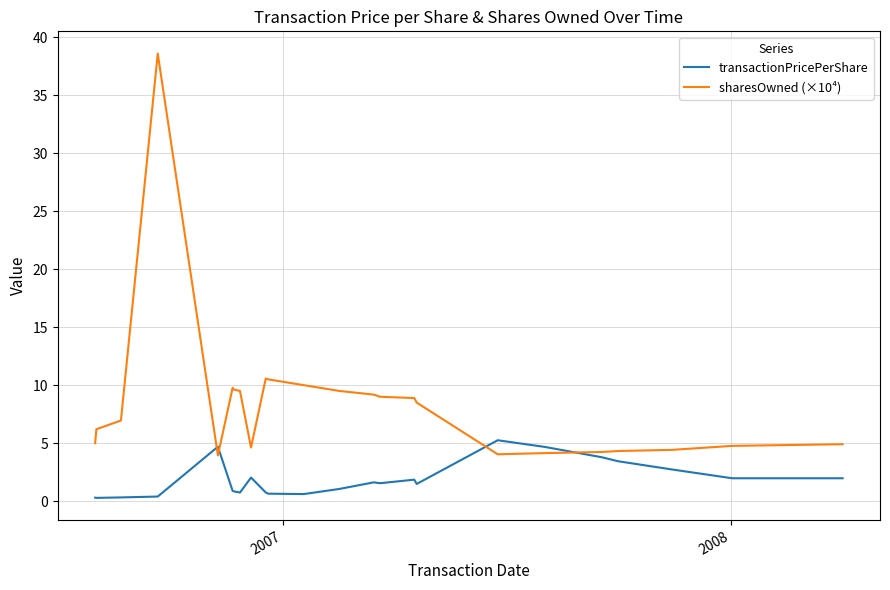

What is the average value of the transactionPricePerShare series?

1.8